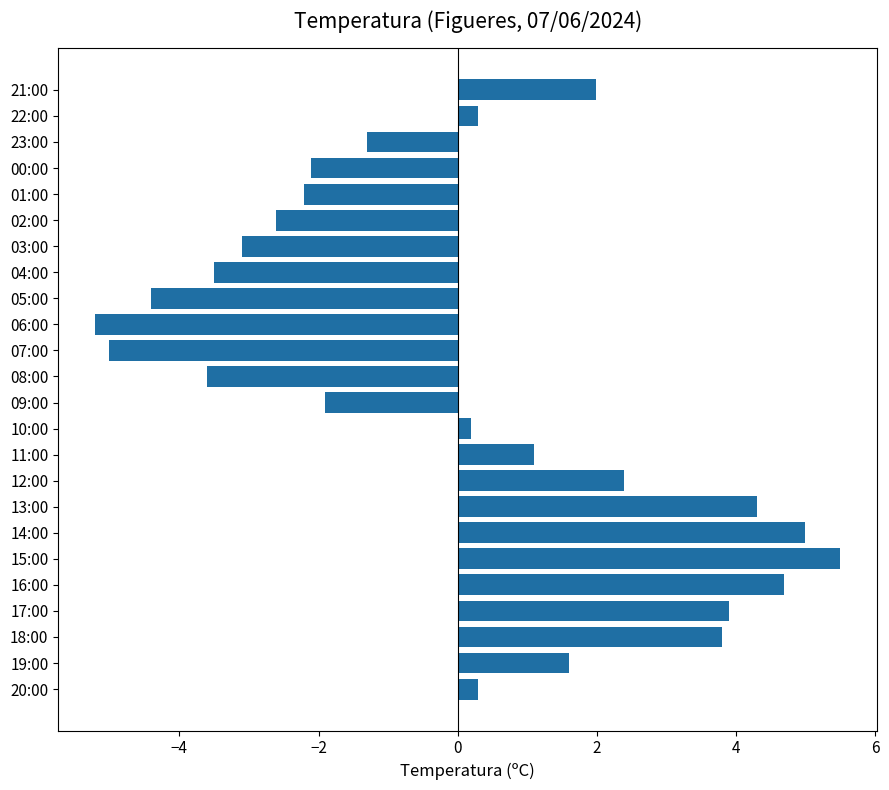

Is it true that the value at 02:00 is -4.6?

False